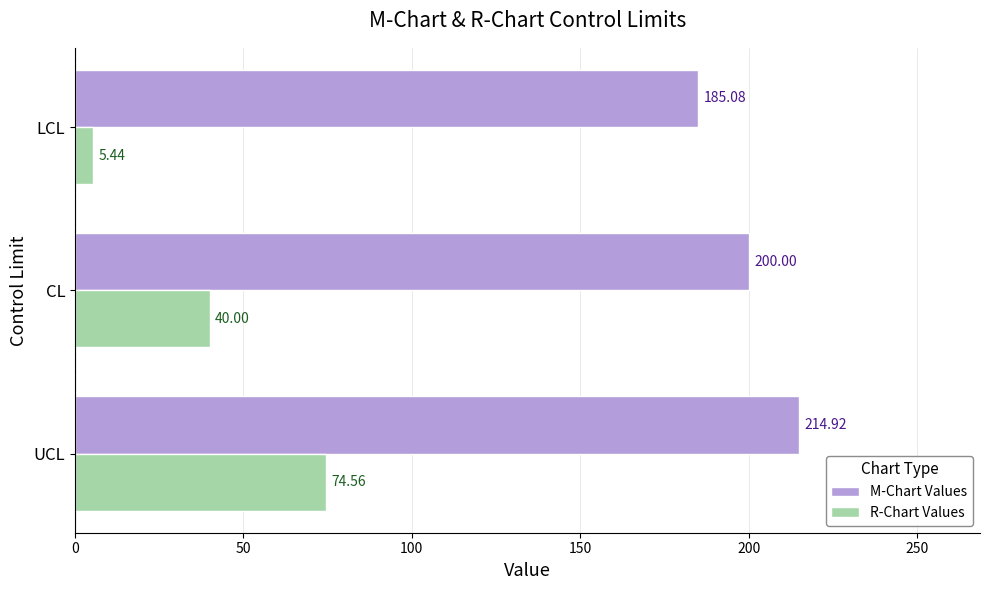

What are all the series names shown in the legend?

M-Chart Values, R-Chart Values